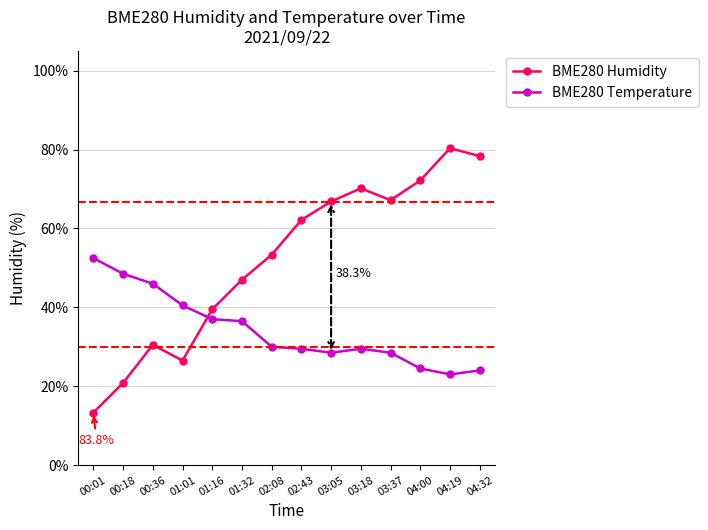

Rank the series by their maximum value, from lowest to highest.

BME280 Temperature, BME280 Humidity